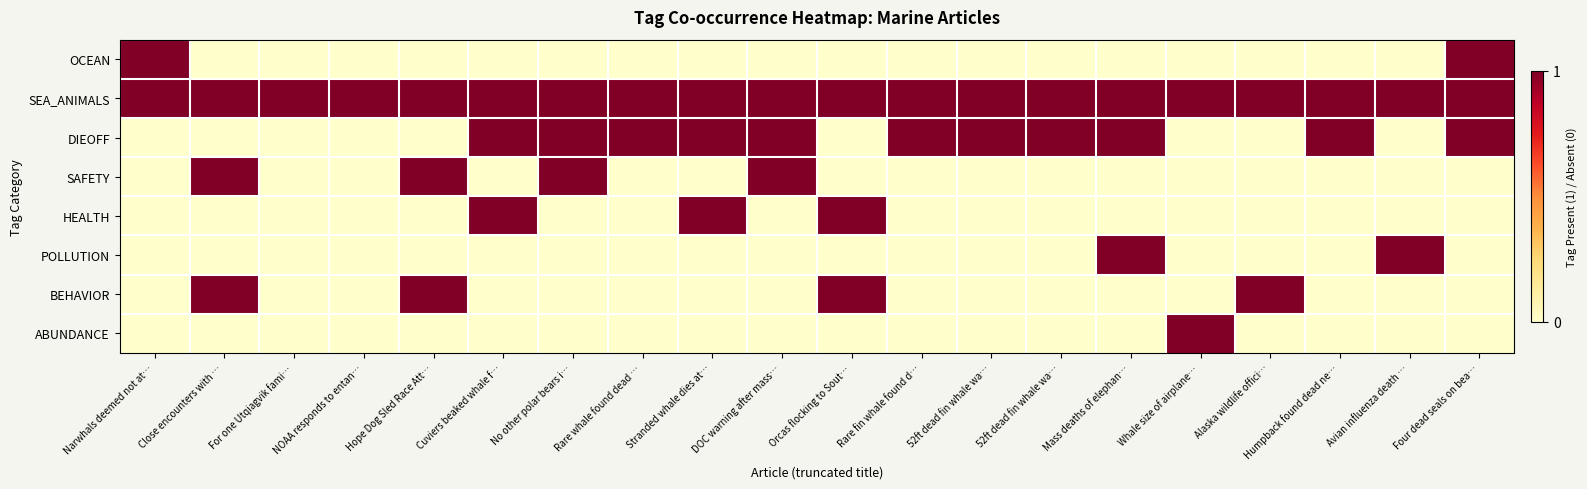

Which category has the highest value across all series?

Narwhals deemed not at…